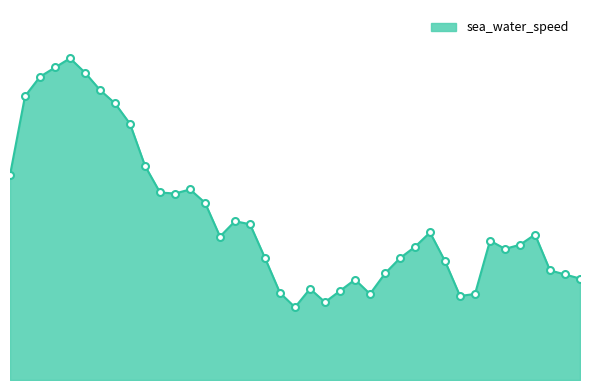

What is the smallest value displayed?

7.1